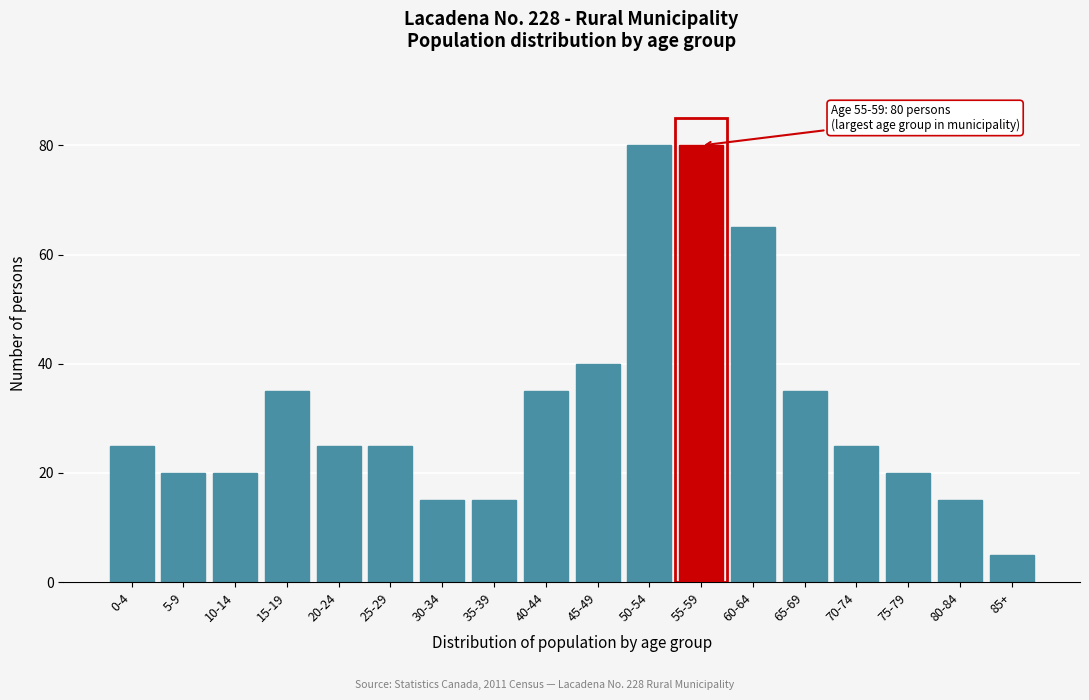

Reading left to right, extract all data points from this chart.

0-4=25	5-9=20	10-14=20	15-19=35	20-24=25	25-29=25	30-34=15	35-39=15	40-44=35	45-49=40	50-54=80	55-59=80	60-64=65	65-69=35	70-74=25	75-79=20	80-84=15	85+=5